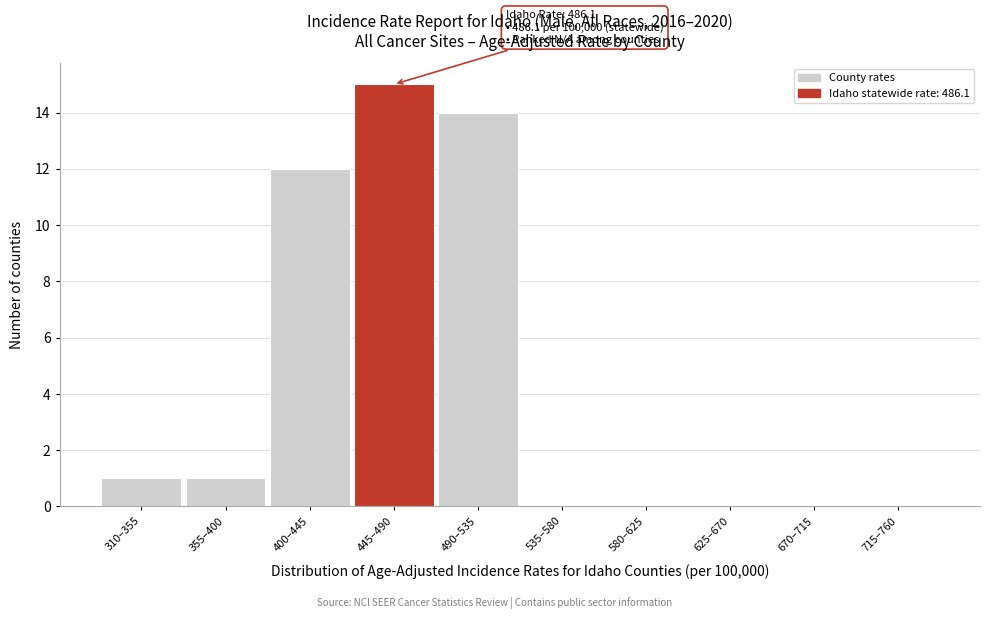

Reading left to right, transcribe all the data shown in this chart.

310–355=1	355–400=1	400–445=12	445–490=15	490–535=14	535–580=0	580–625=0	625–670=0	670–715=0	715–760=0